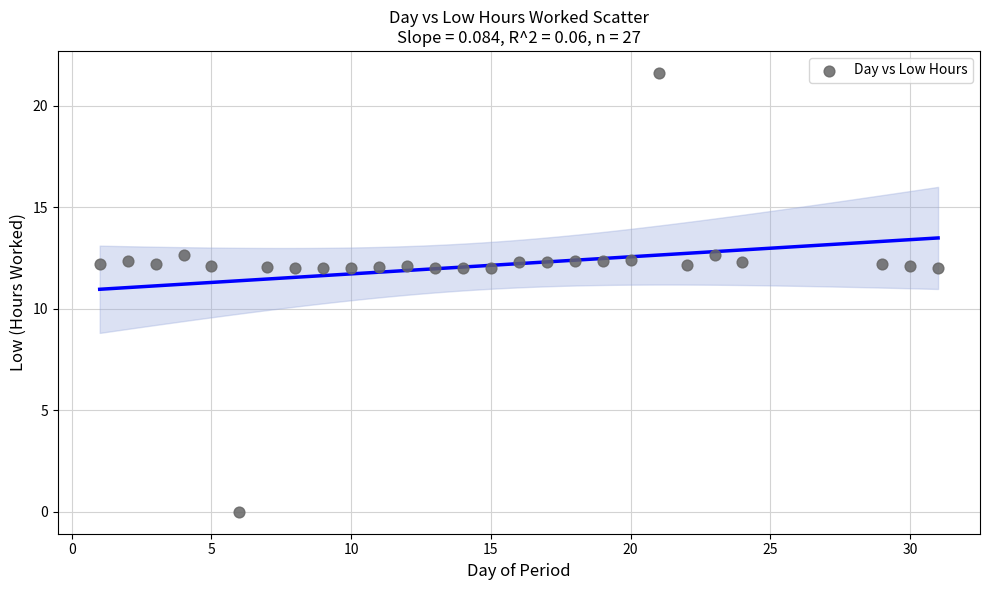

What is the range of Y values (max minus min)?

21.6